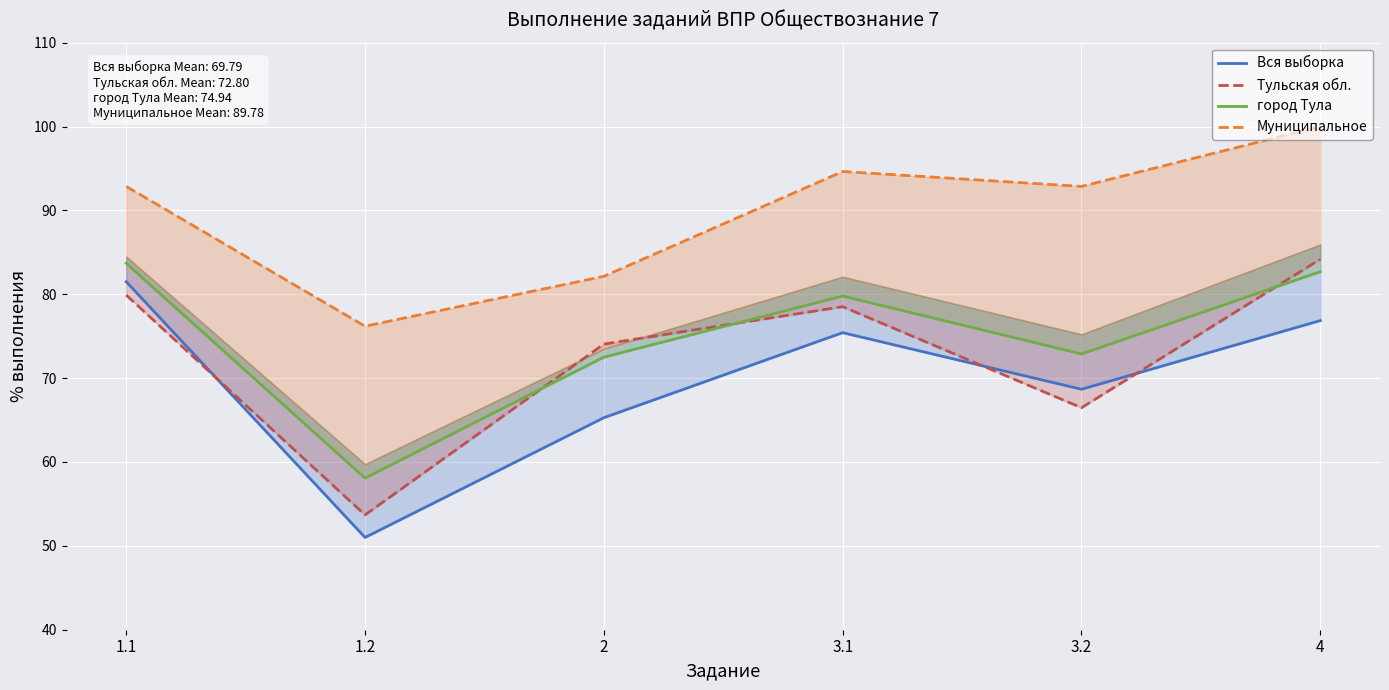

List the labels in order of Тульская обл. value, largest first.

4, 1.1, 3.1, 2, 3.2, 1.2